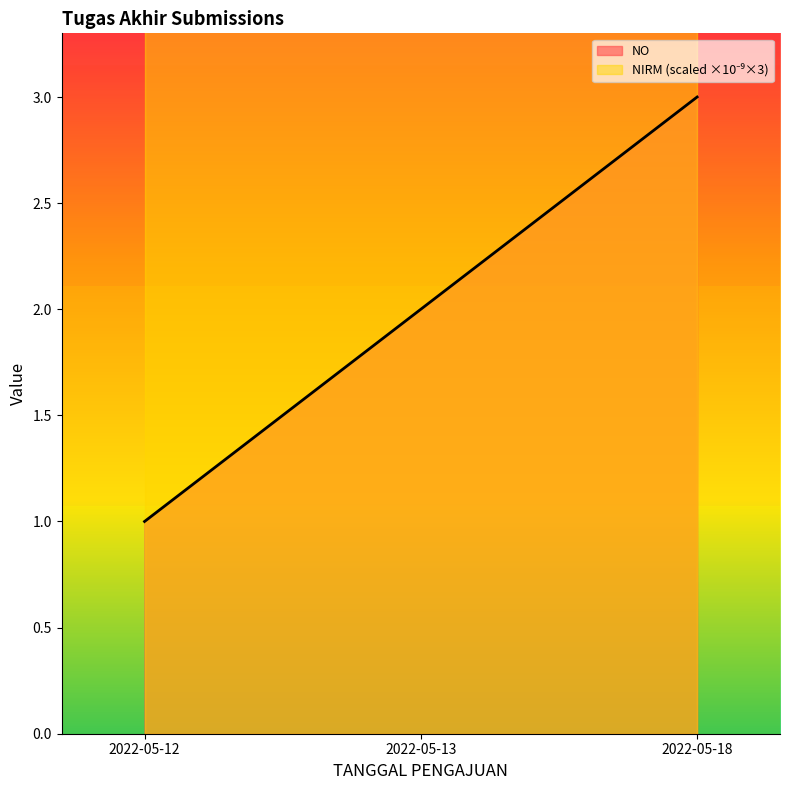

Which series has the widest spread of values?

NO